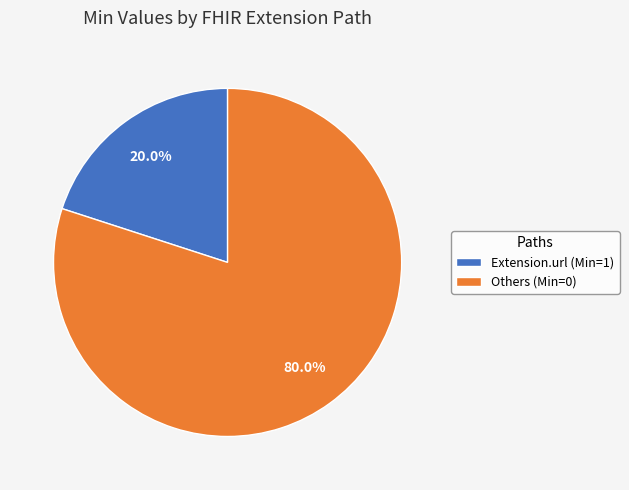

Is there a majority slice in this chart?

Yes